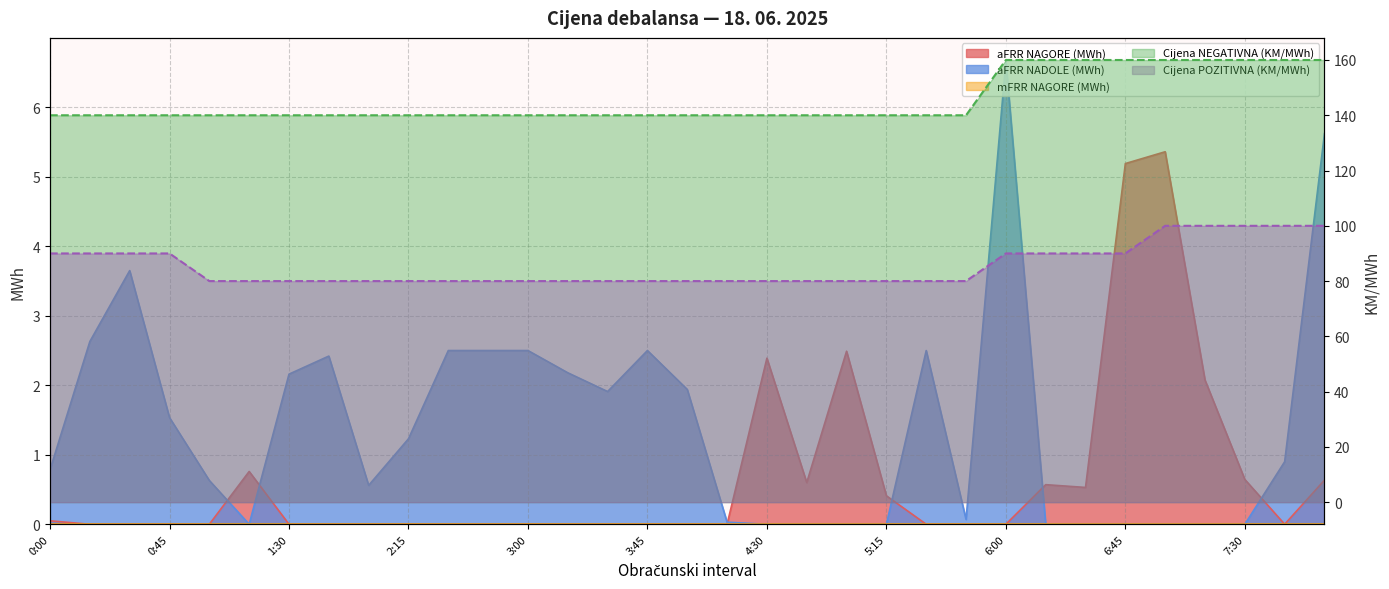

What is the difference between the maximum and second lowest values in the Cijena NEGATIVNA (KM/MWh) series?

20.0